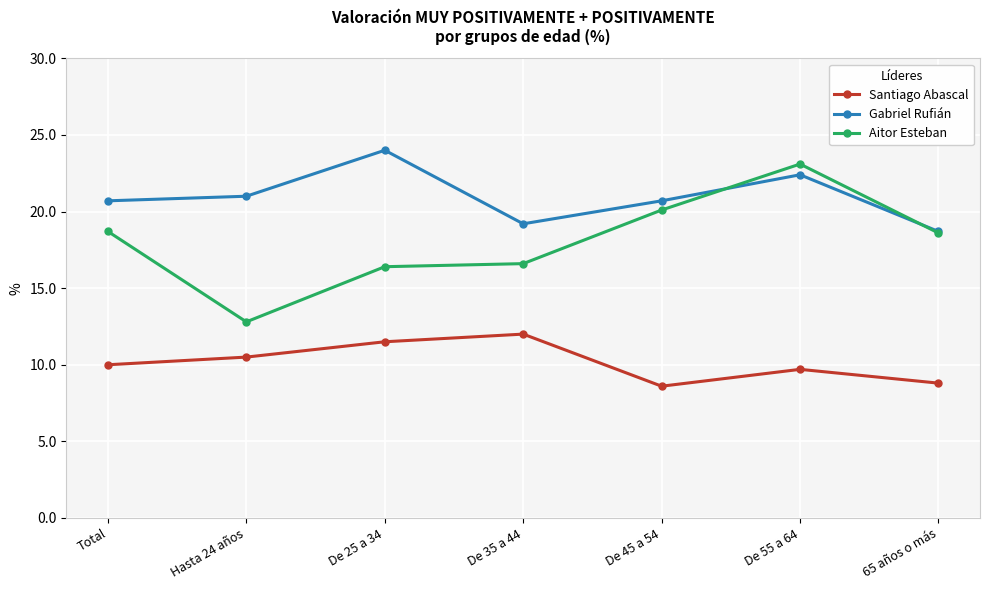

What is the average value of the Aitor Esteban series?

18.0